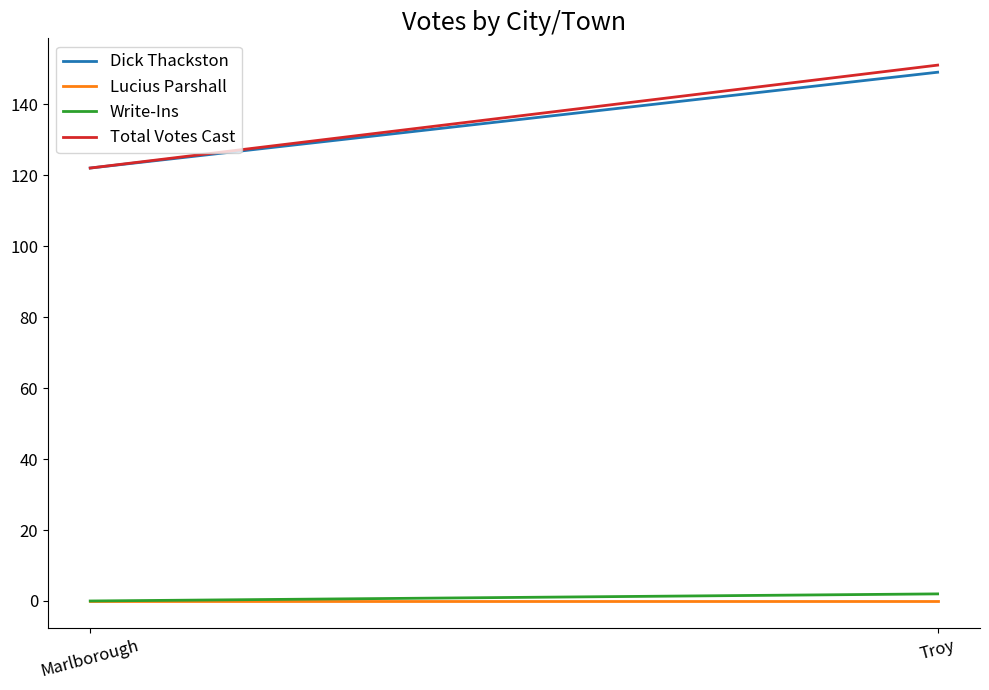

Which category has the lowest value across all series?

Marlborough